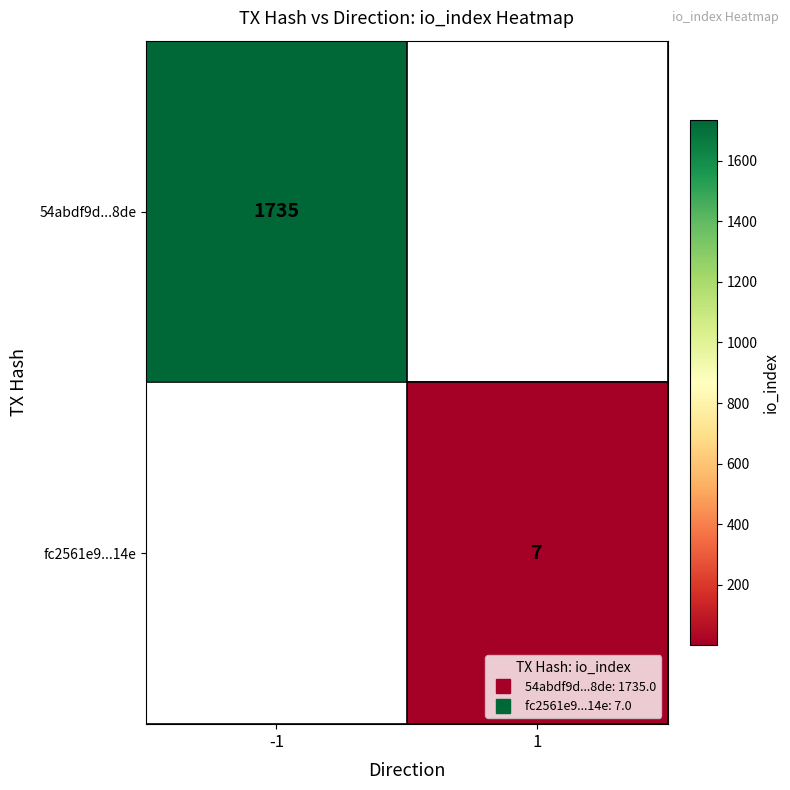

What is the greatest value displayed?

1735.0